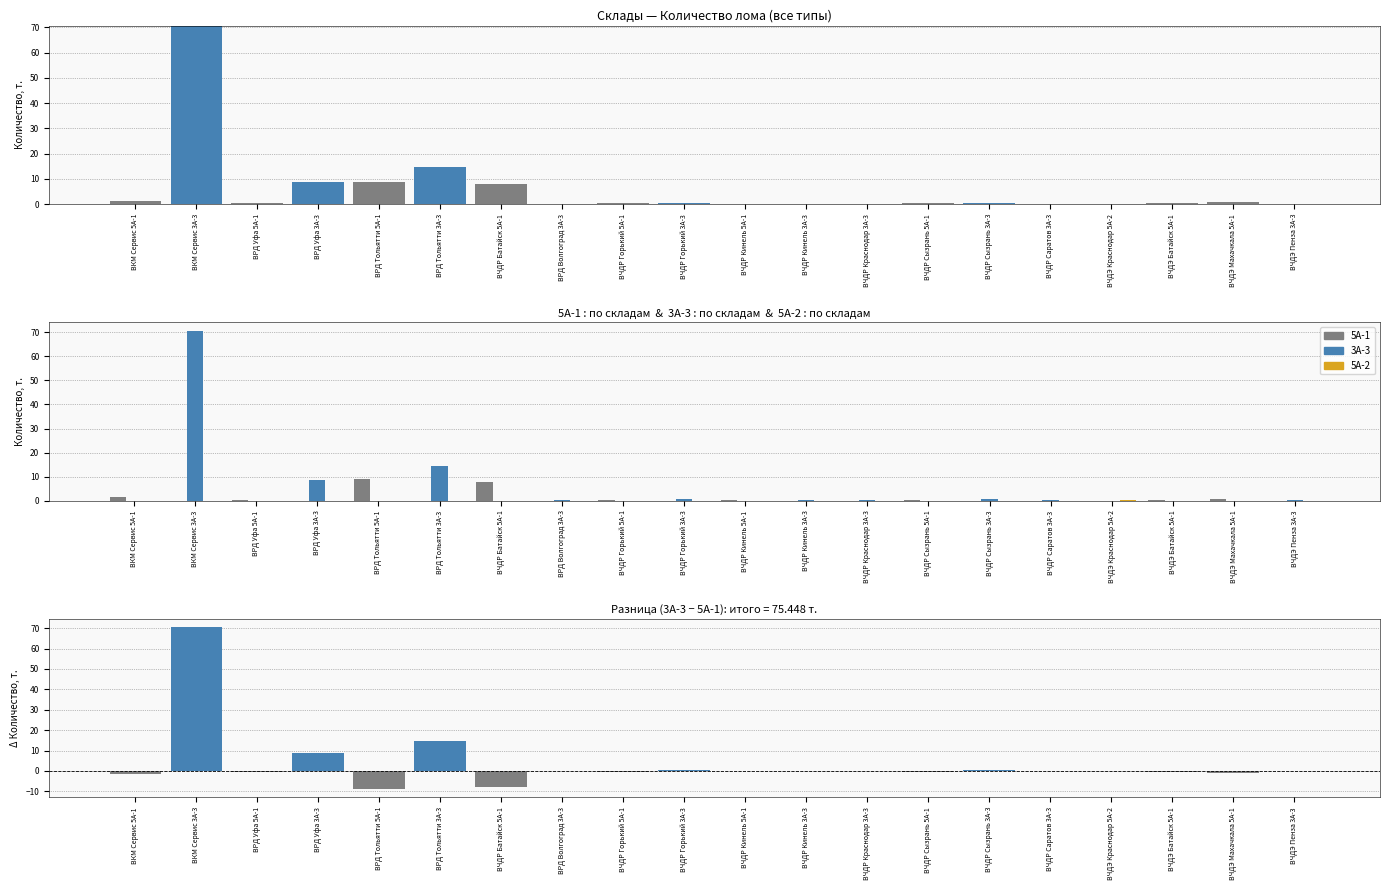

How many groups of bars are there?

20